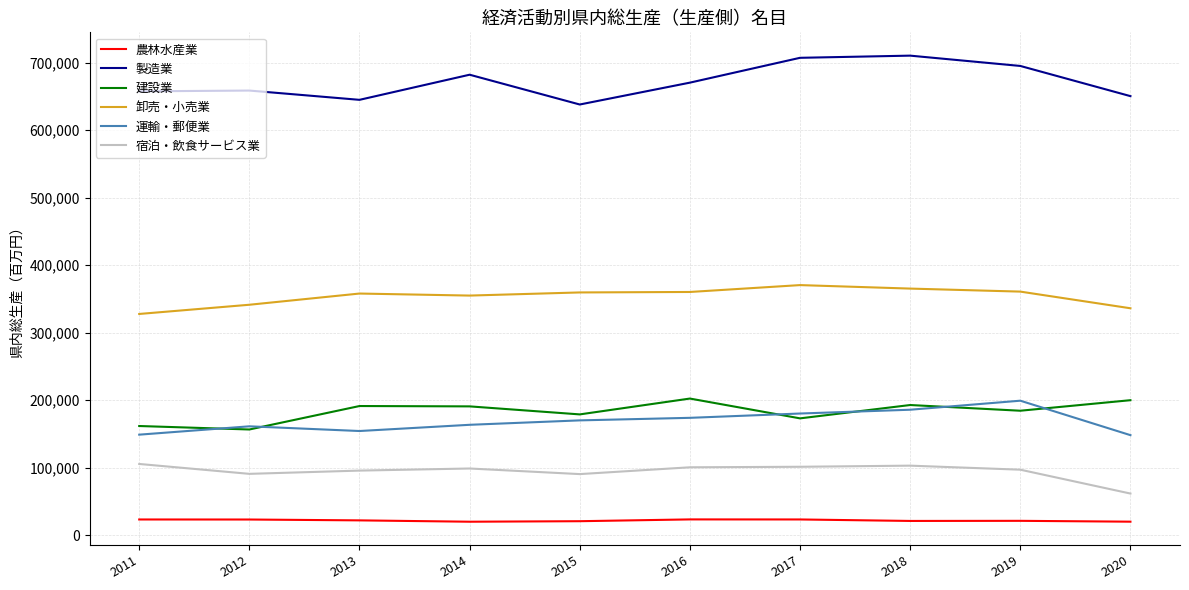

At 2020, list the series in order from largest to smallest.

製造業, 卸売・小売業, 建設業, 運輸・郵便業, 宿泊・飲食サービス業, 農林水産業